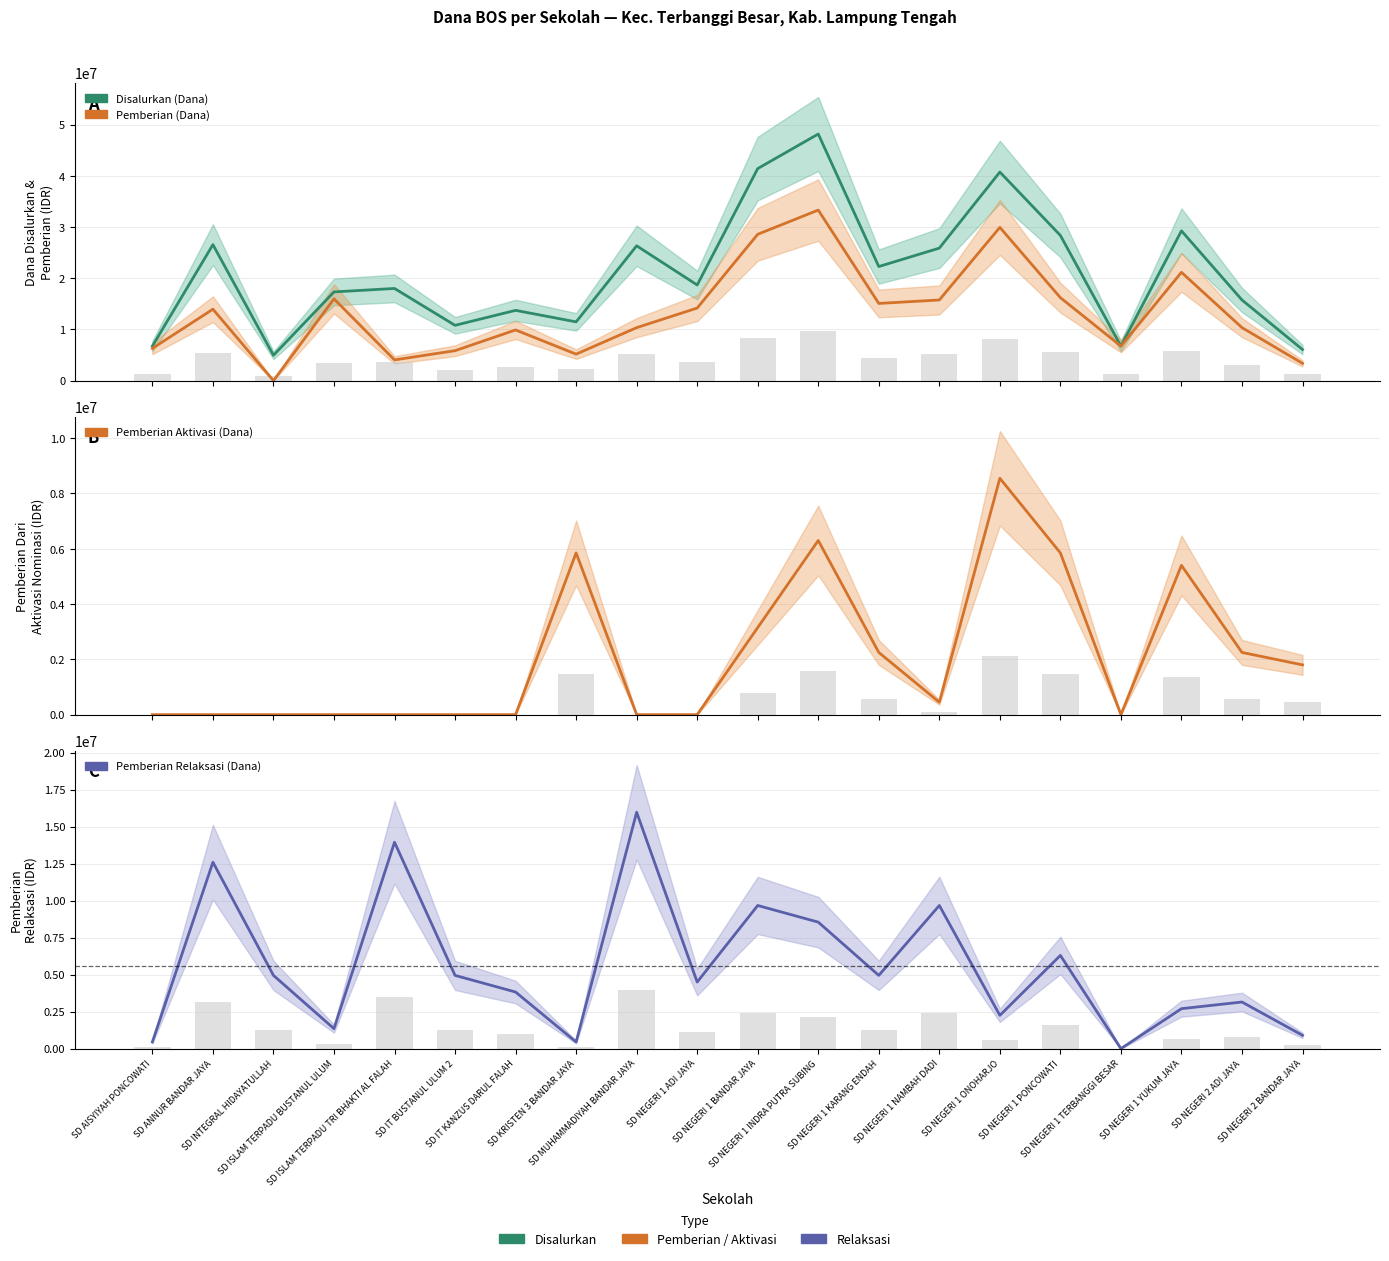

What is the difference between the highest and lowest values at SD NEGERI 1 BANDAR JAYA?

38250000